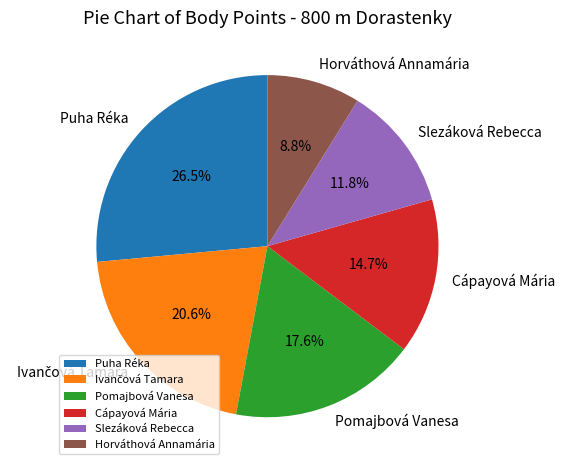

What portion of the pie excludes Horváthová Annamária?

91.2%